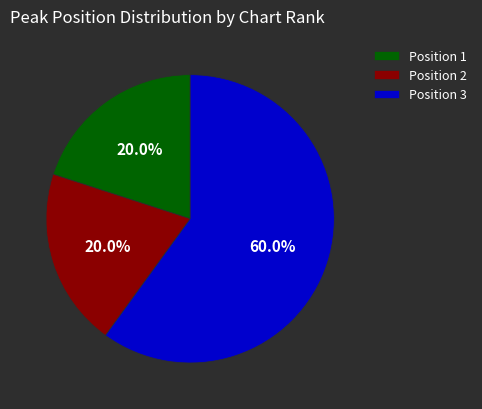

Between Position 2 and Position 3, which is larger?

Position 3